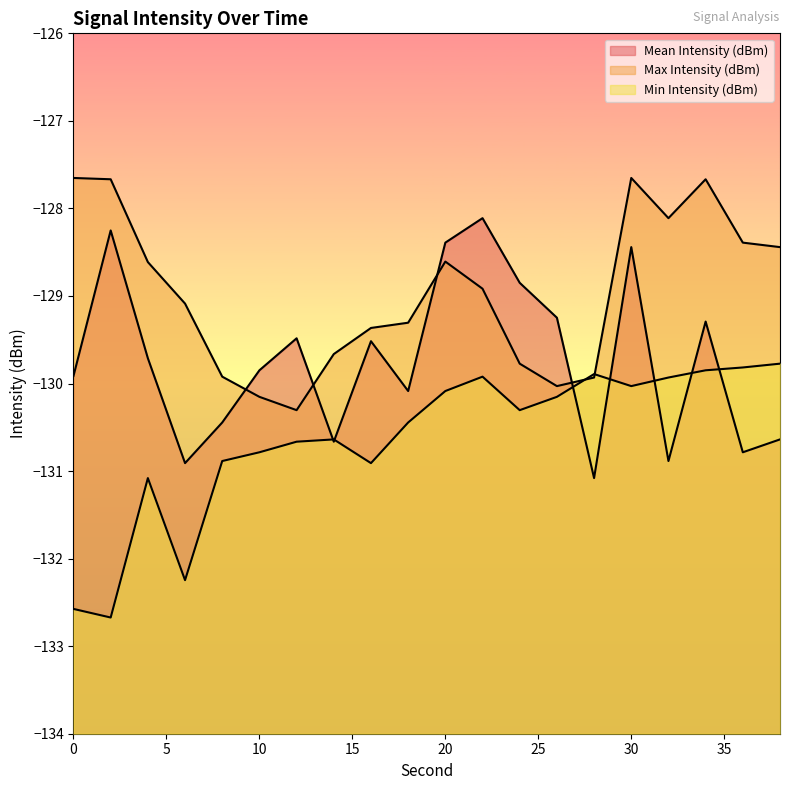

What is the minimum value shown in the chart?

-132.7